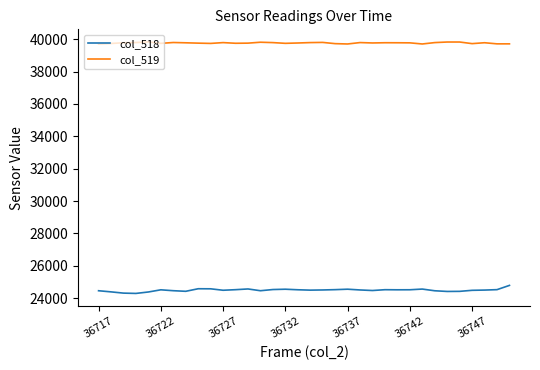

How many categories are shown in the chart?

34